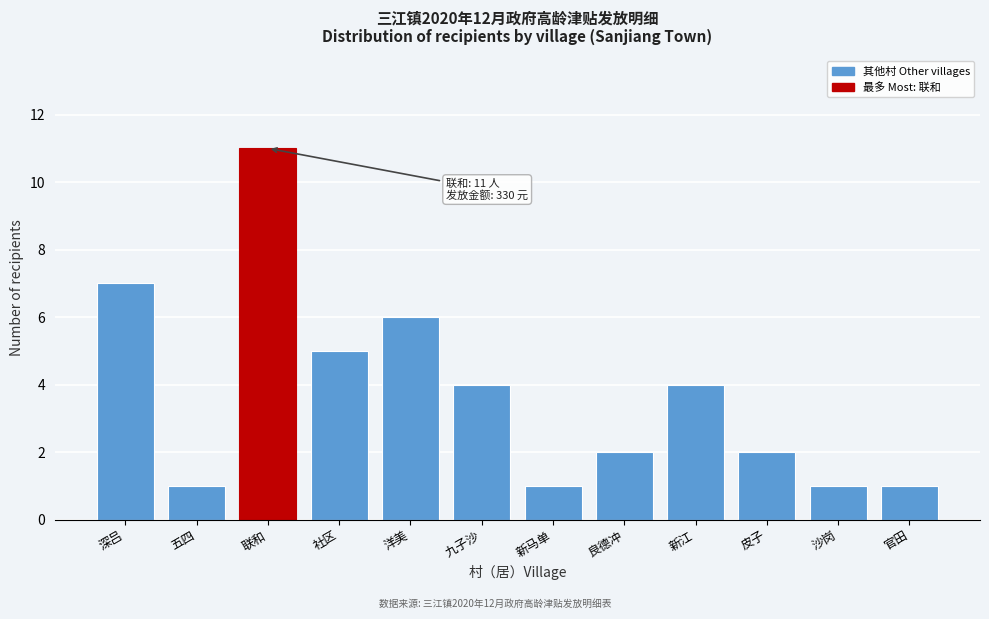

Reading right to left, extract all data points from this chart.

1	1	2	4	2	1	4	6	5	11	1	7